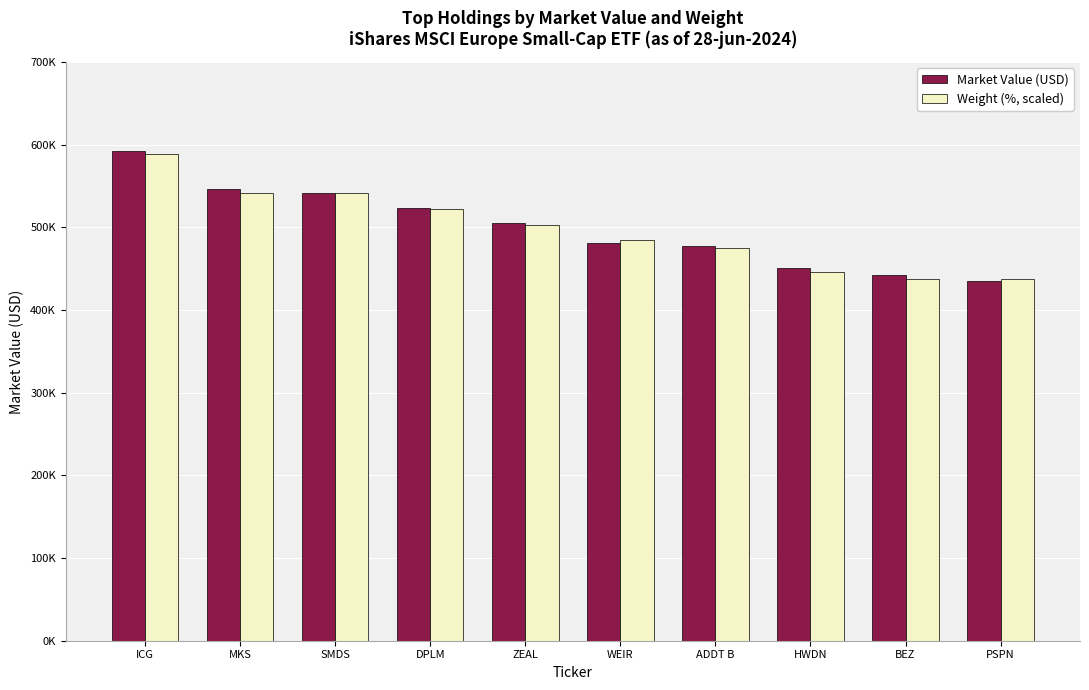

Which series has the largest total across all categories?

Market Value (USD)